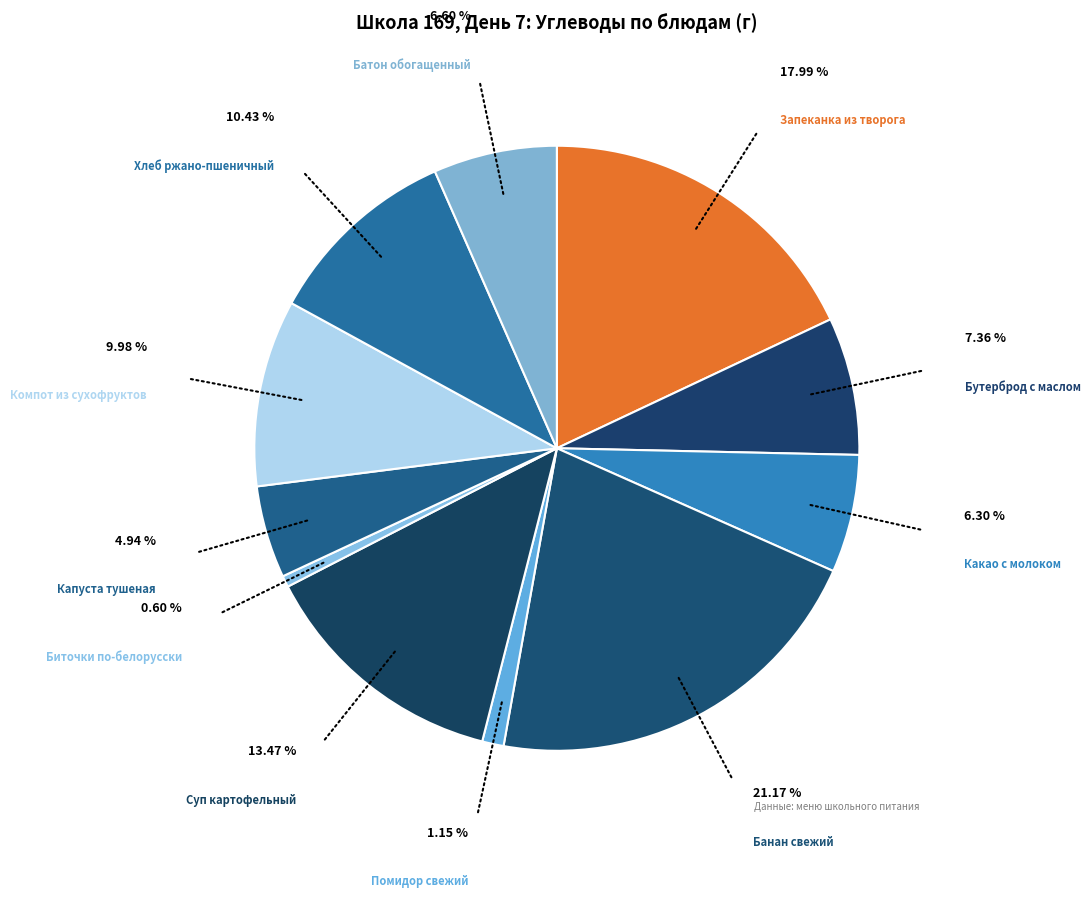

Does any single category account for the majority?

No